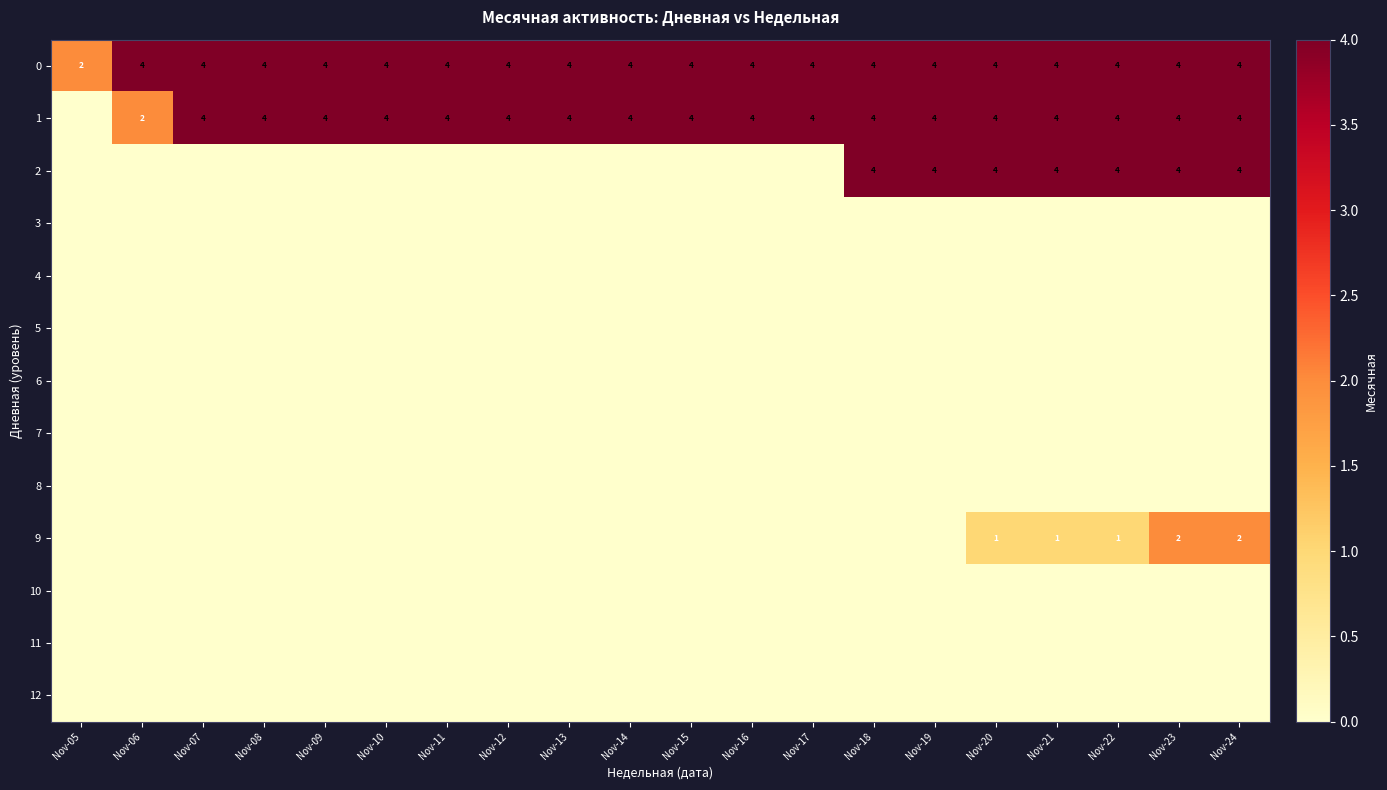

Count the number of categories in the chart.

20